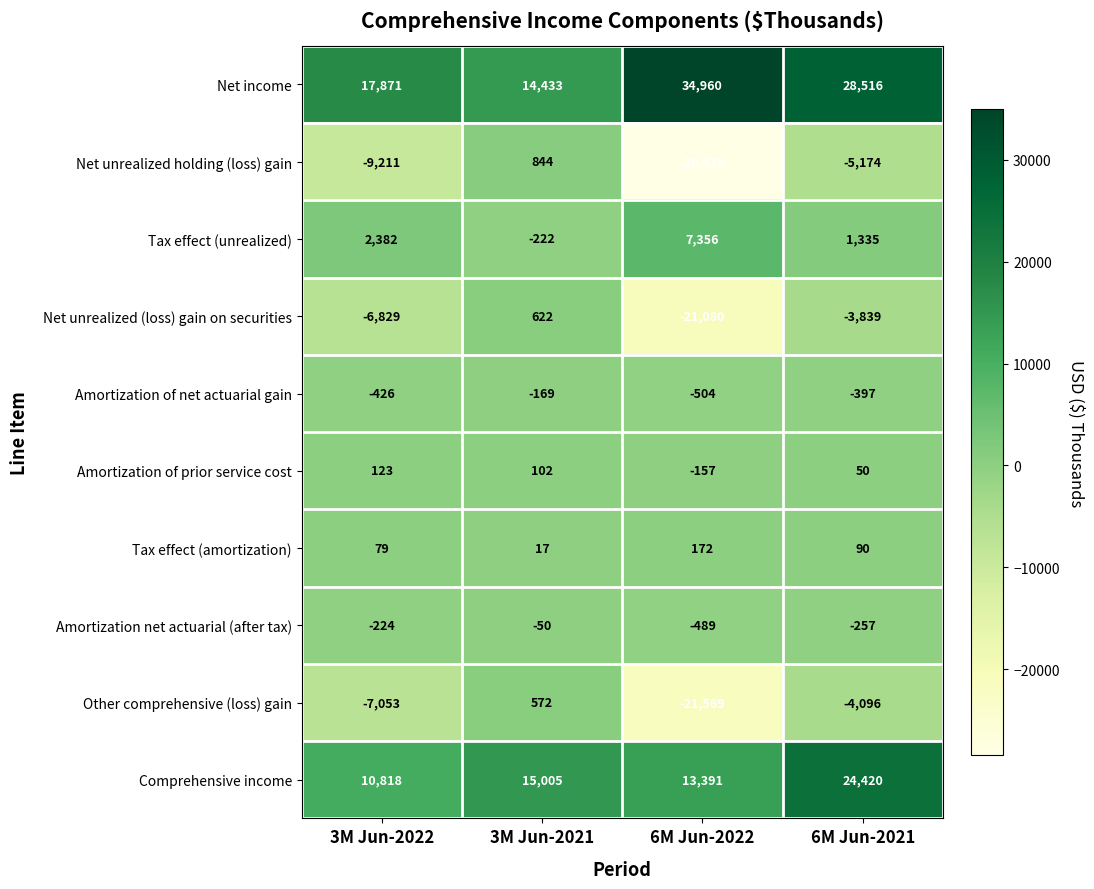

How many negative values does the Net unrealized holding (loss) gain series have?

3